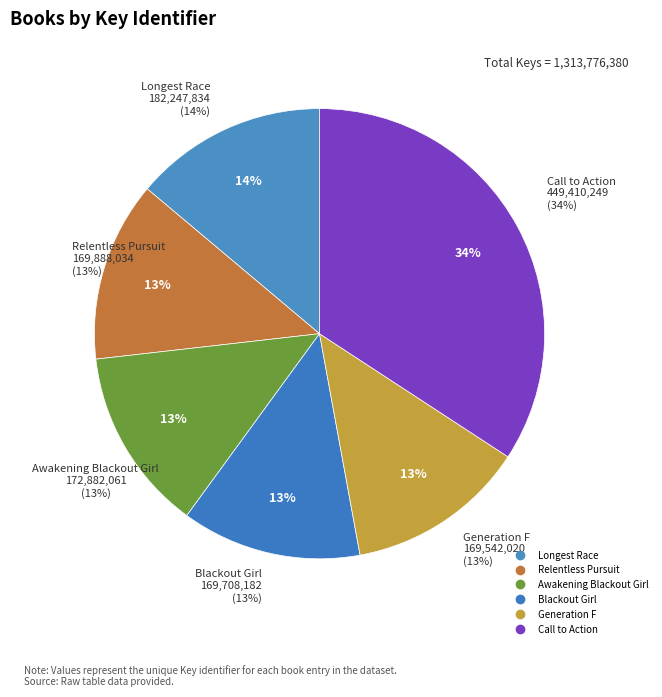

How much of the chart is everything except Longest Race?

86.1%